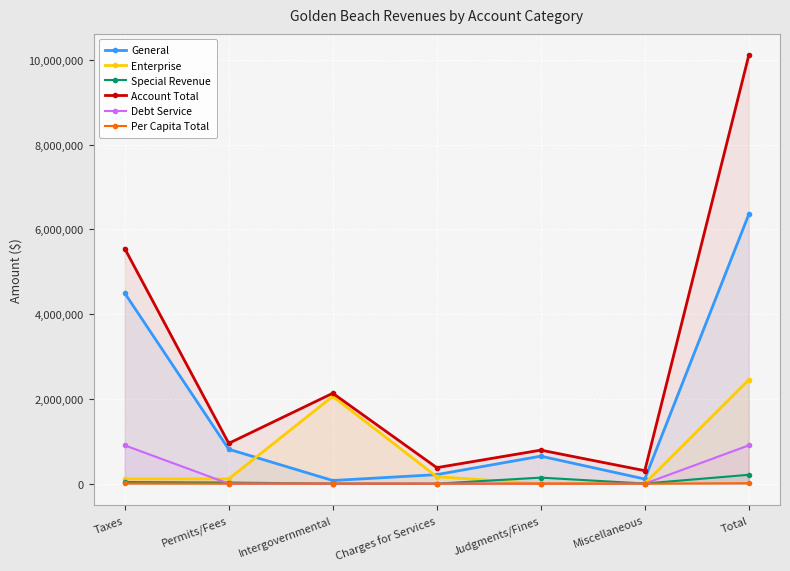

What position from the right is Judgments/Fines?

3